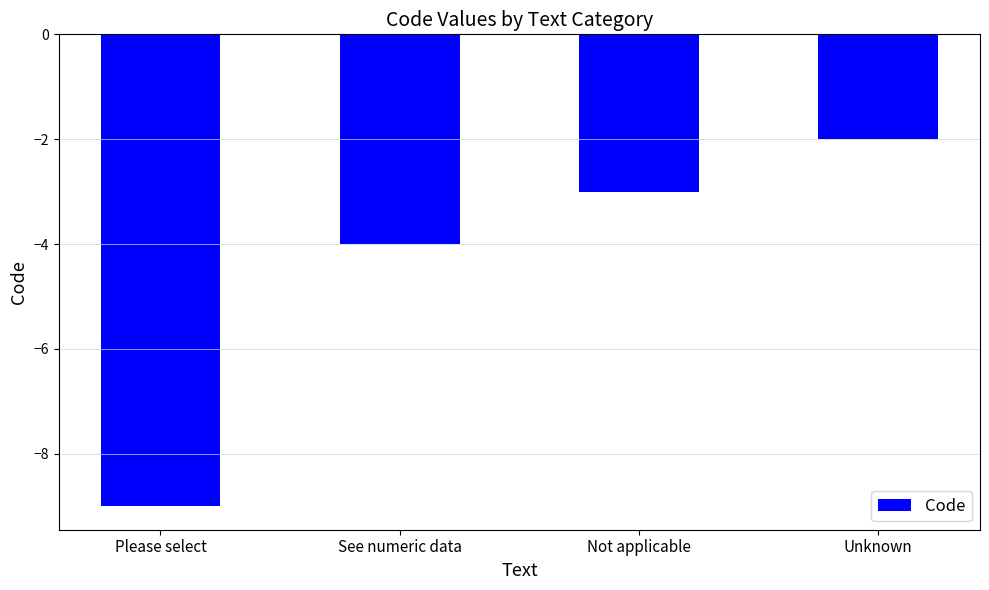

What is the average value?

-4